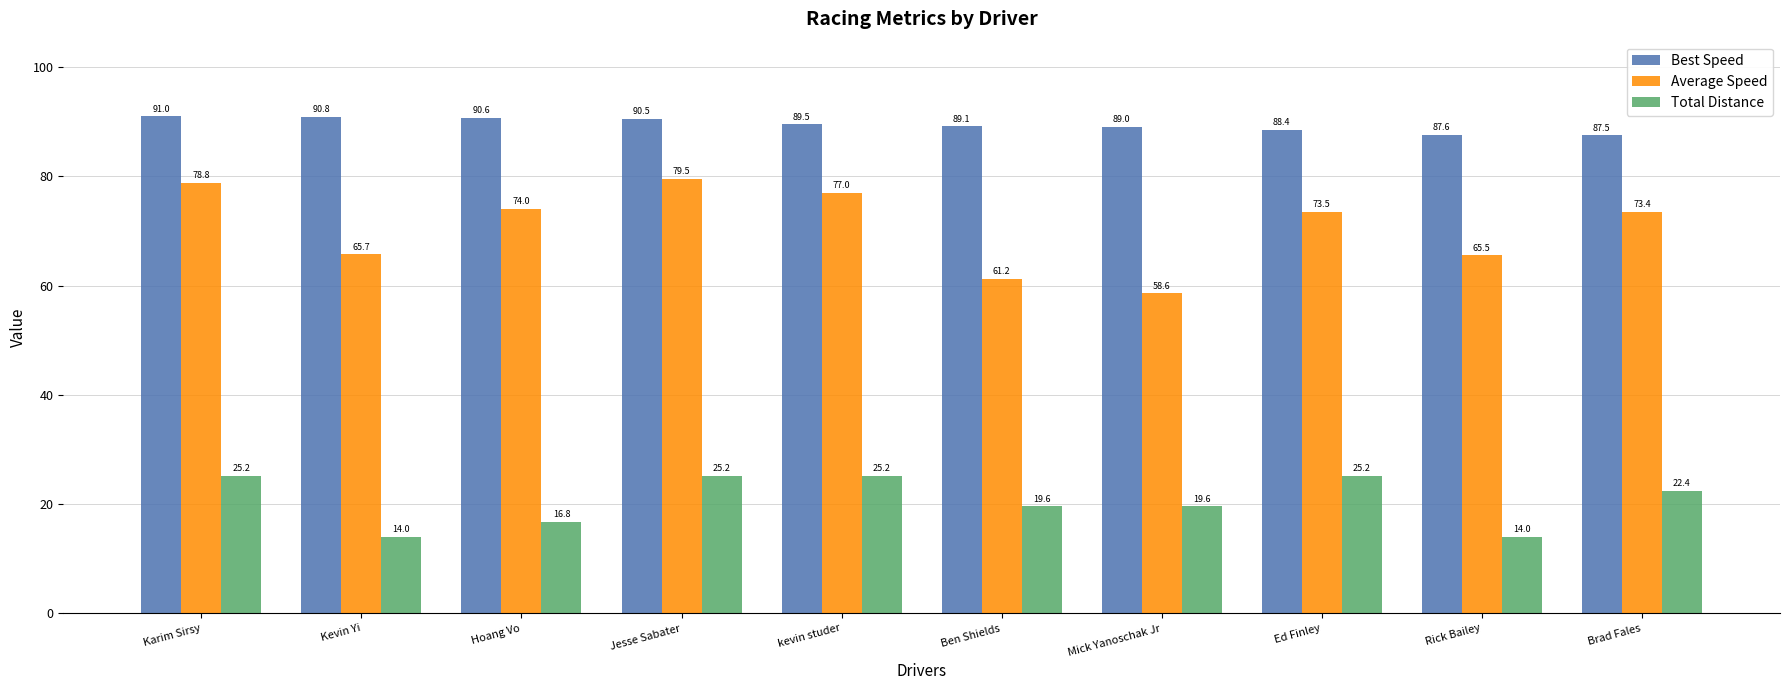

The Best Speed series shows 87.6 at Rick Bailey. True or false?

True